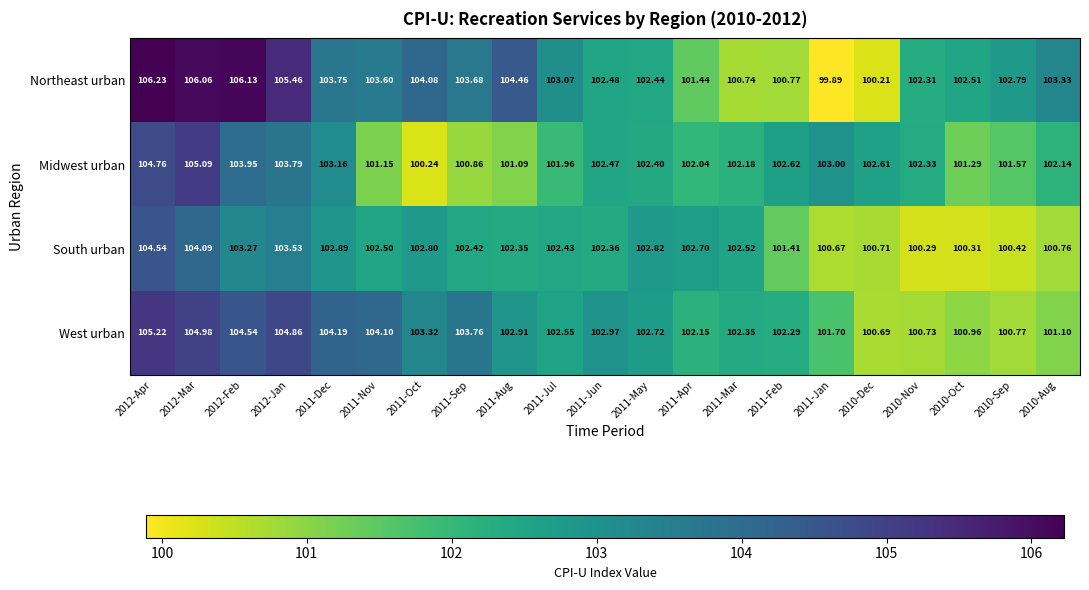

List the series in order of their overall mean, highest first.

Northeast urban, West urban, Midwest urban, South urban